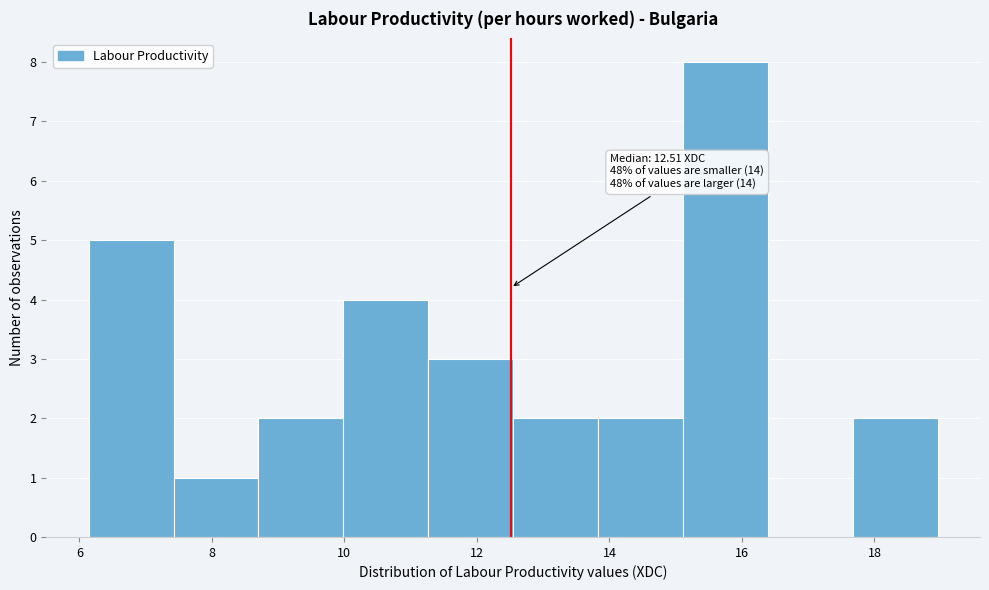

Over which range of the x-axis is the bar tallest?

15.2 to 16.4